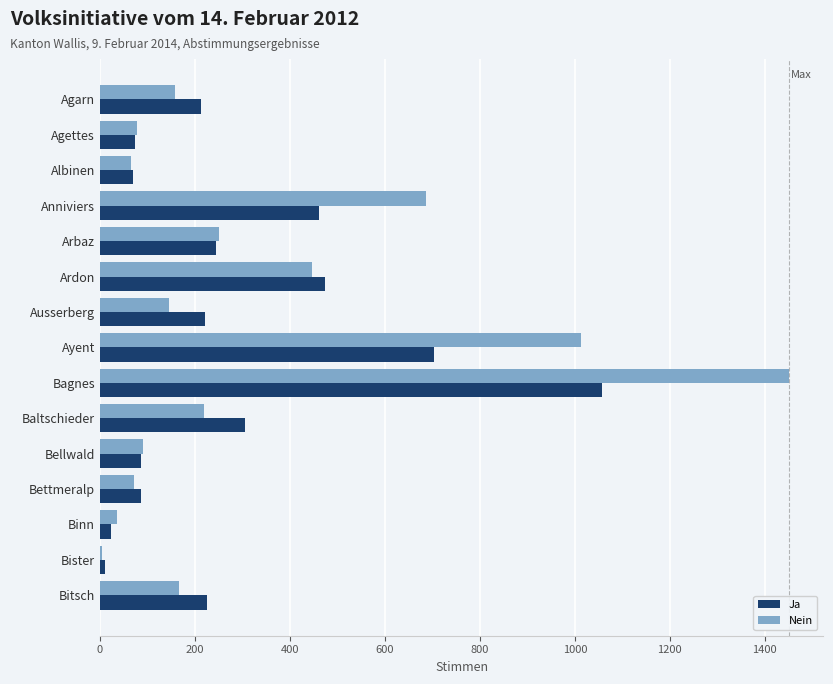

What is the sum of all Ja values?

4257